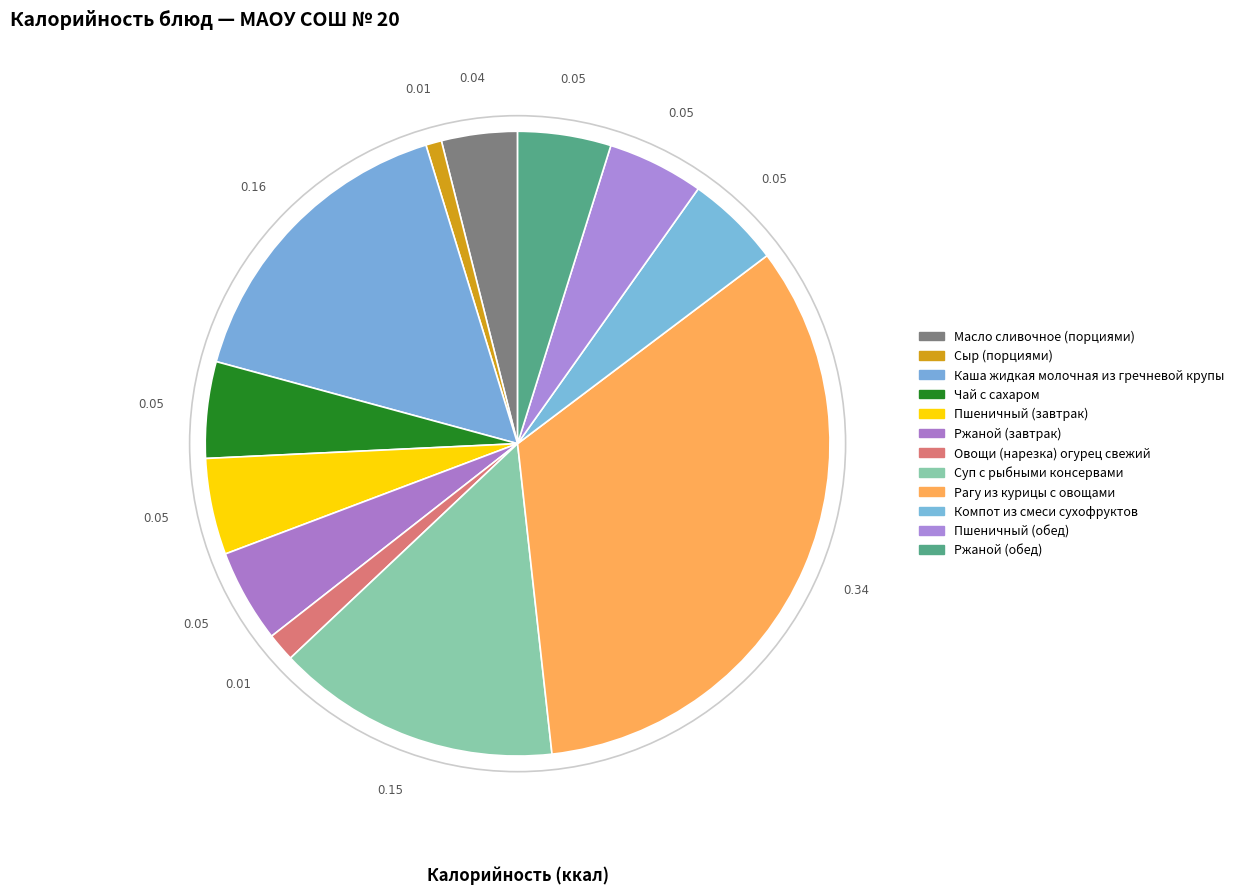

How many slices are in this pie chart?

12